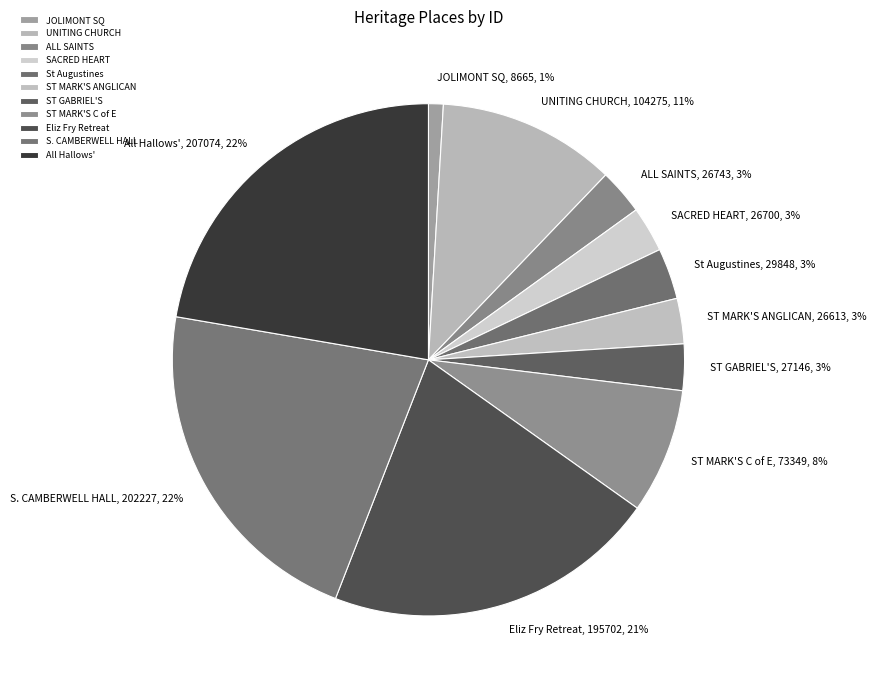

Is there any slice that represents more than half of the pie?

No